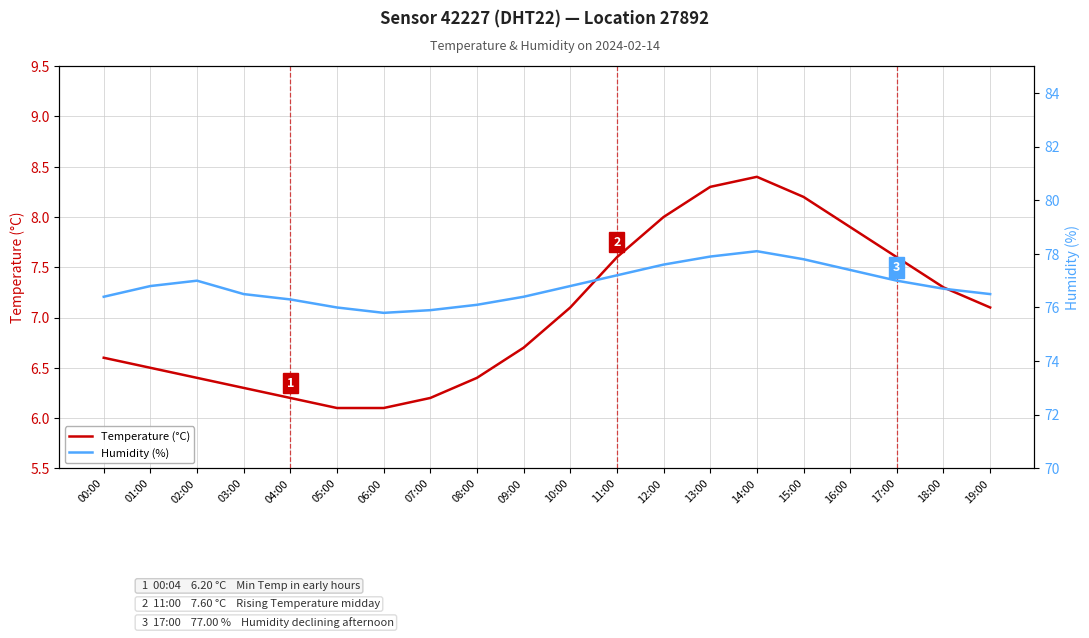

True or false: Humidity (%) and Temperature (°C) cross at least once.

False